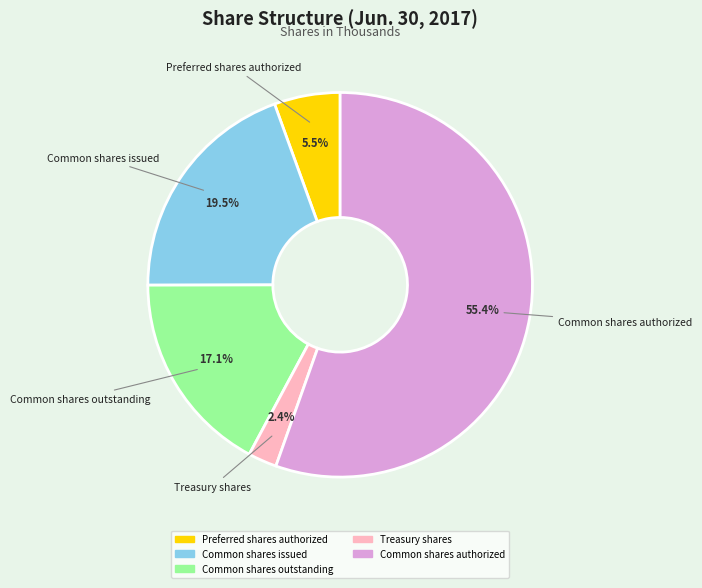

To the nearest percent, what portion does Common shares outstanding represent?

17%